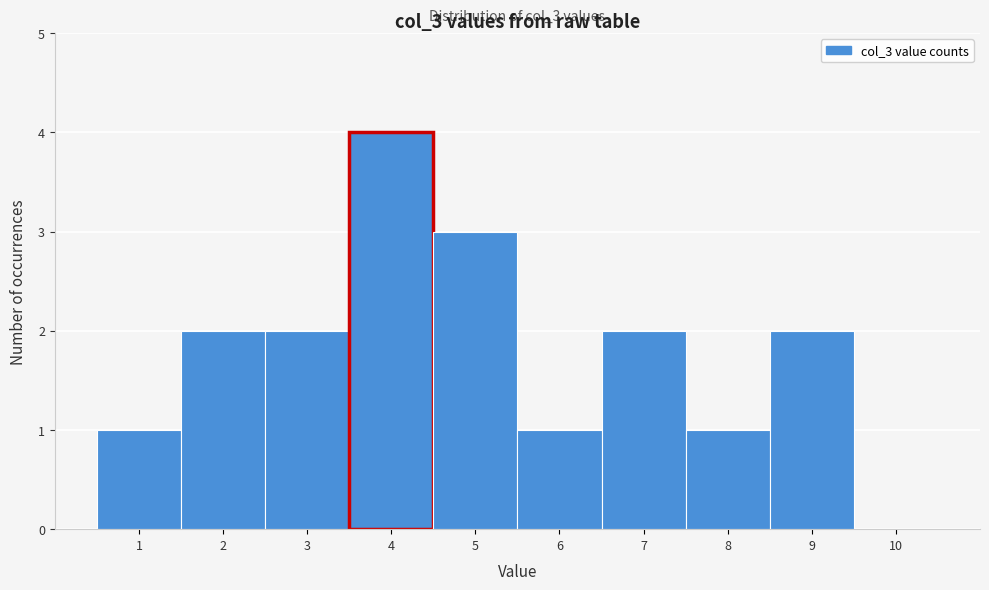

Reading left to right, what are all the values shown in this chart?

1=1	2=2	3=2	4=4	5=3	6=1	7=2	8=1	9=2	10=0